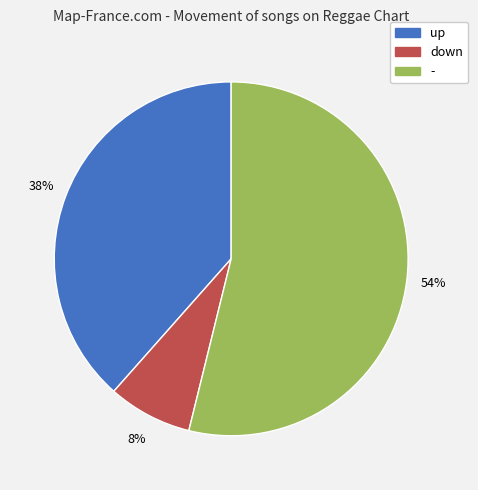

What is the majority slice?

-